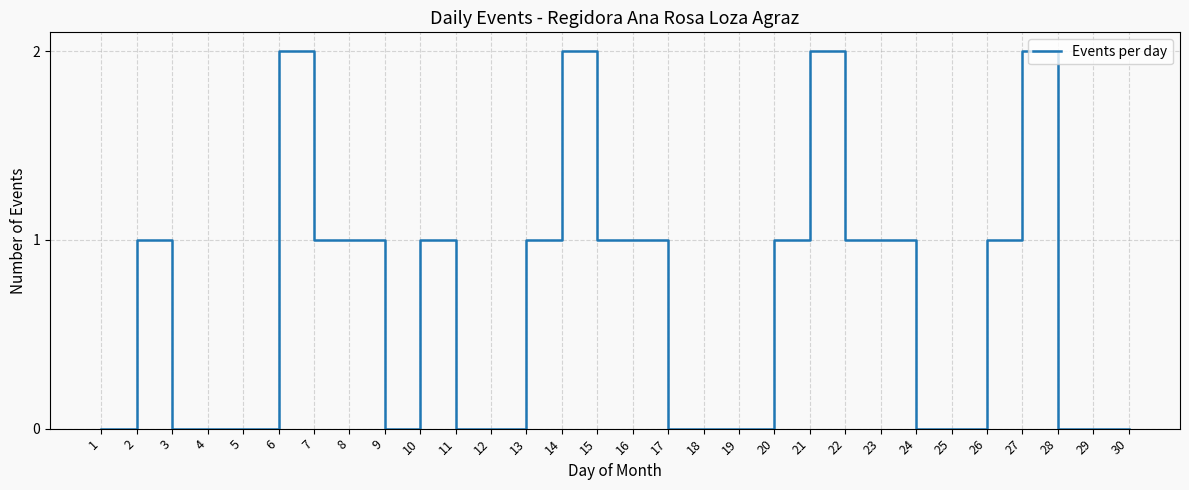

Between 11 and 7, which is larger?

7